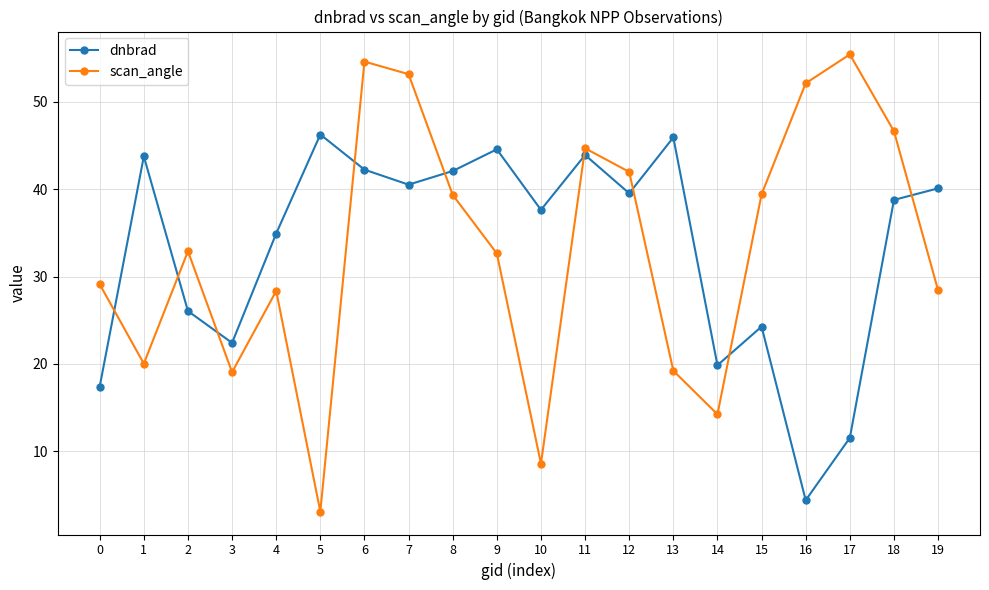

Where is the first local maximum for dnbrad?

1